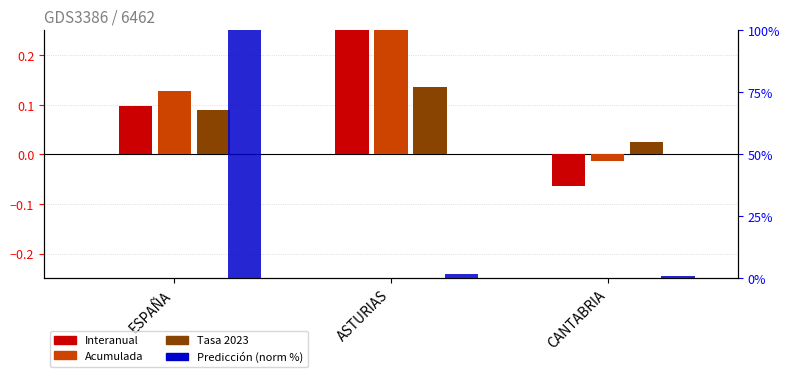

The Interanual series shows 0.0 at ESPAÑA. True or false?

False